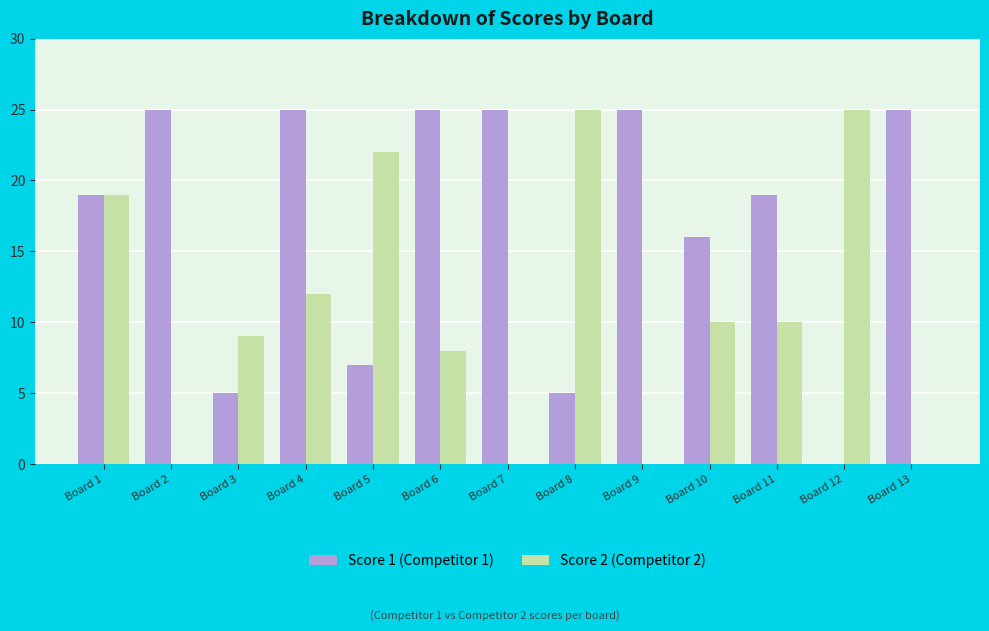

Between Board 4 and Board 6, which series saw the biggest shift?

Score 2 (Competitor 2)